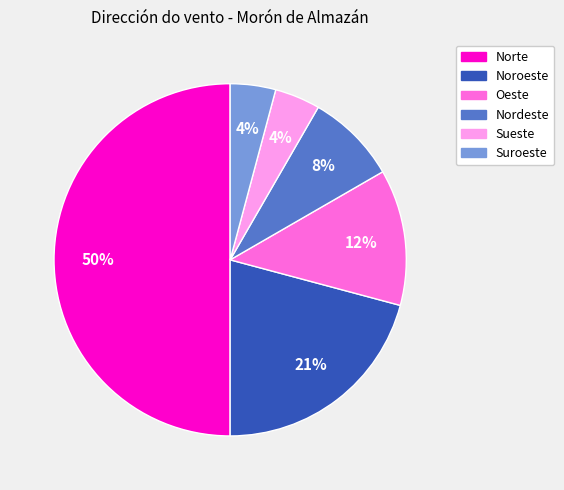

Does Nordeste represent more than half of the total?

No